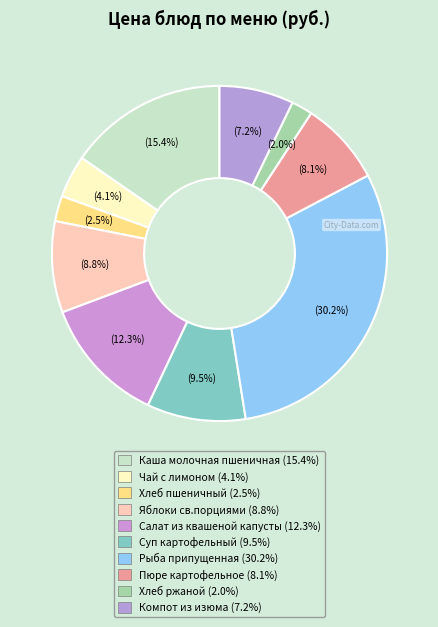

Approximately how many times larger is the value at Хлеб пшеничный compared to Салат из квашеной капусты?

0.2